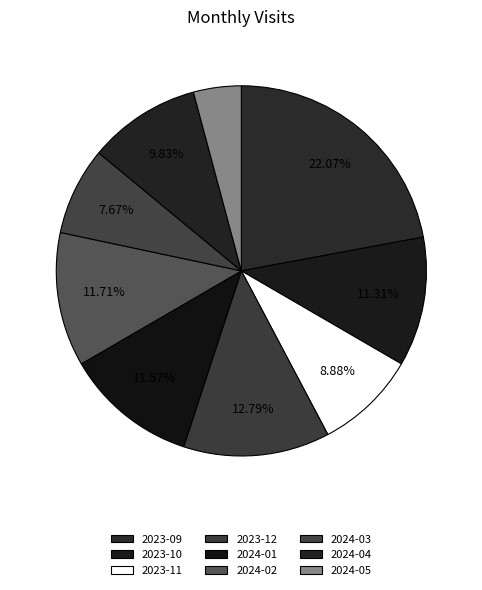

How many slices are in this pie chart?

9